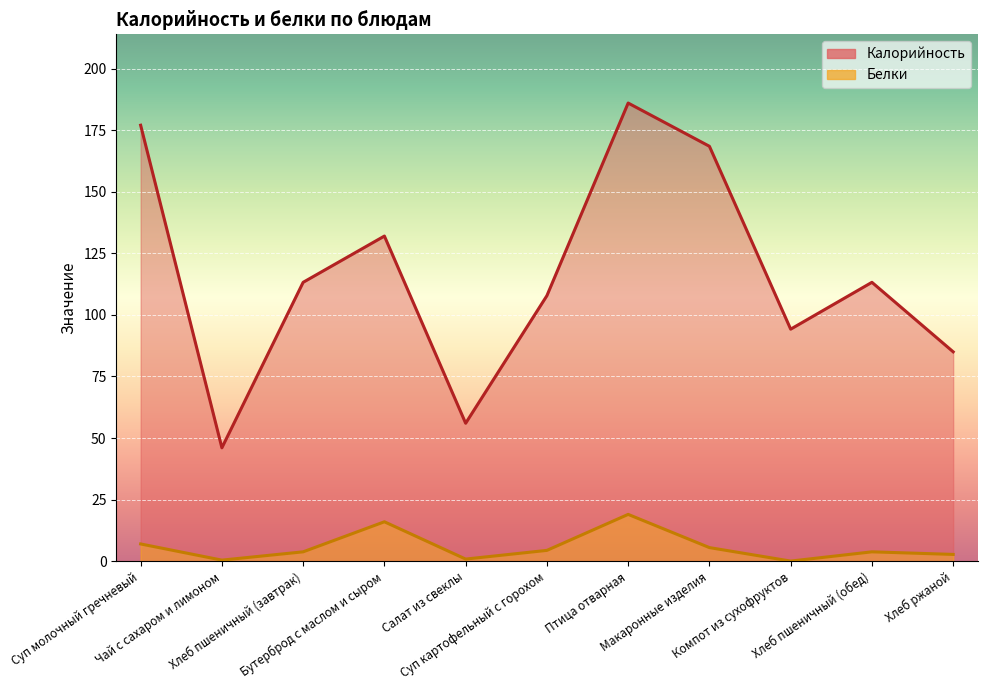

What is the label of the 11th point from the left?

Хлеб ржаной